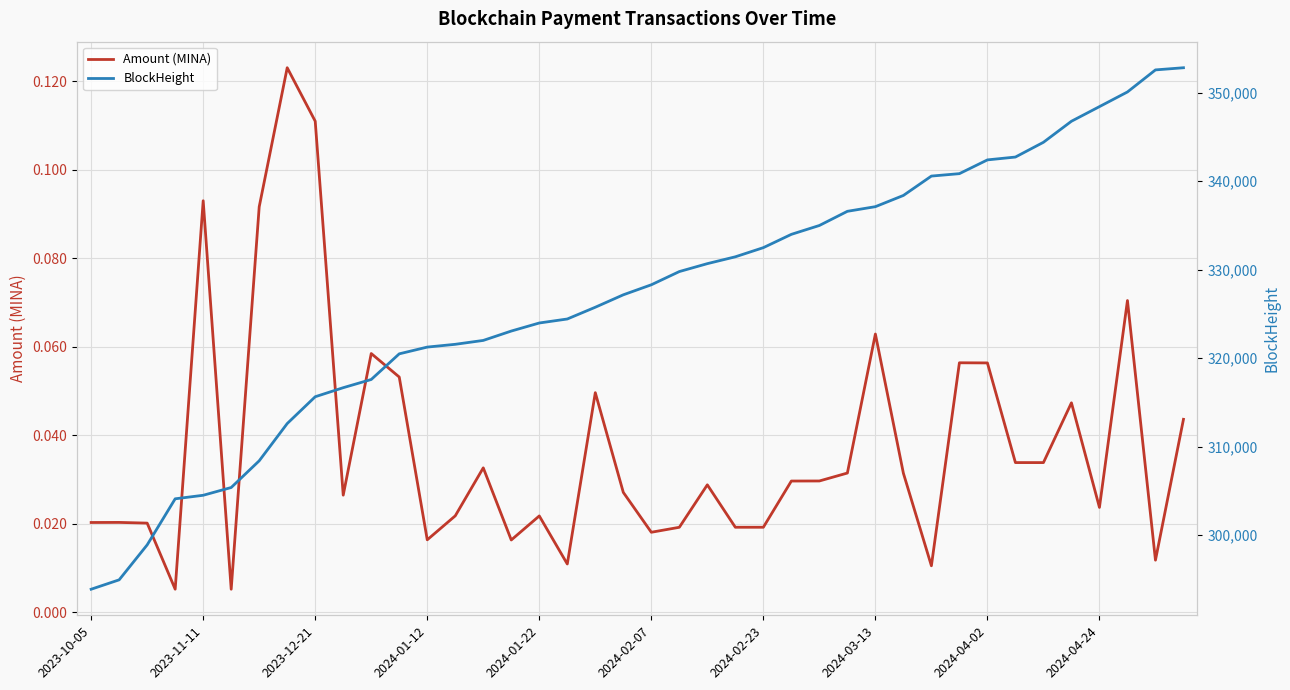

True or false: Amount (MINA) and BlockHeight cross at least once.

False